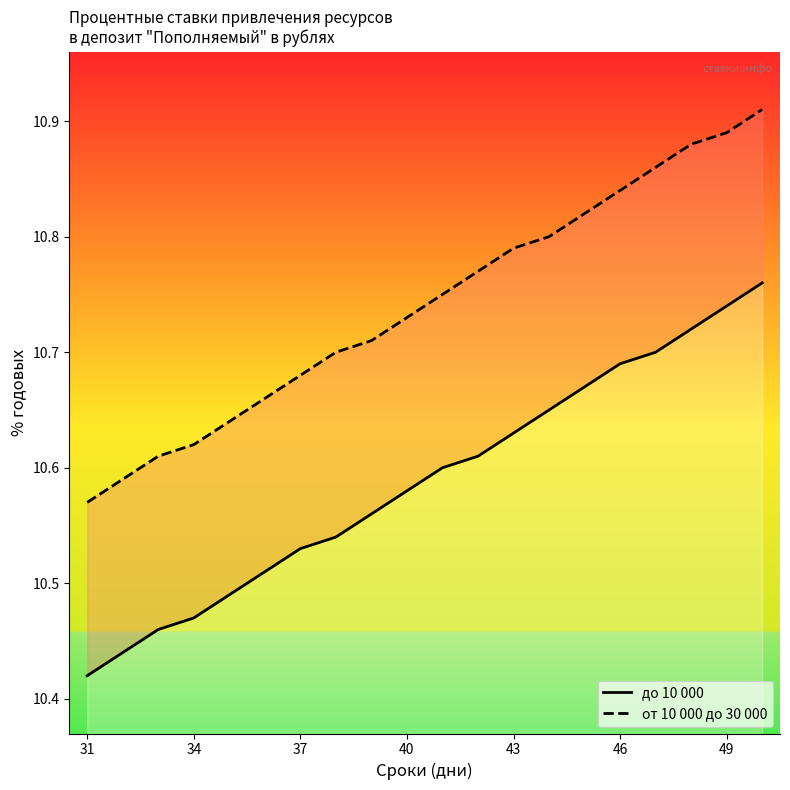

At 34, list the series in order from largest to smallest.

от 10 000 до 30 000, до 10 000